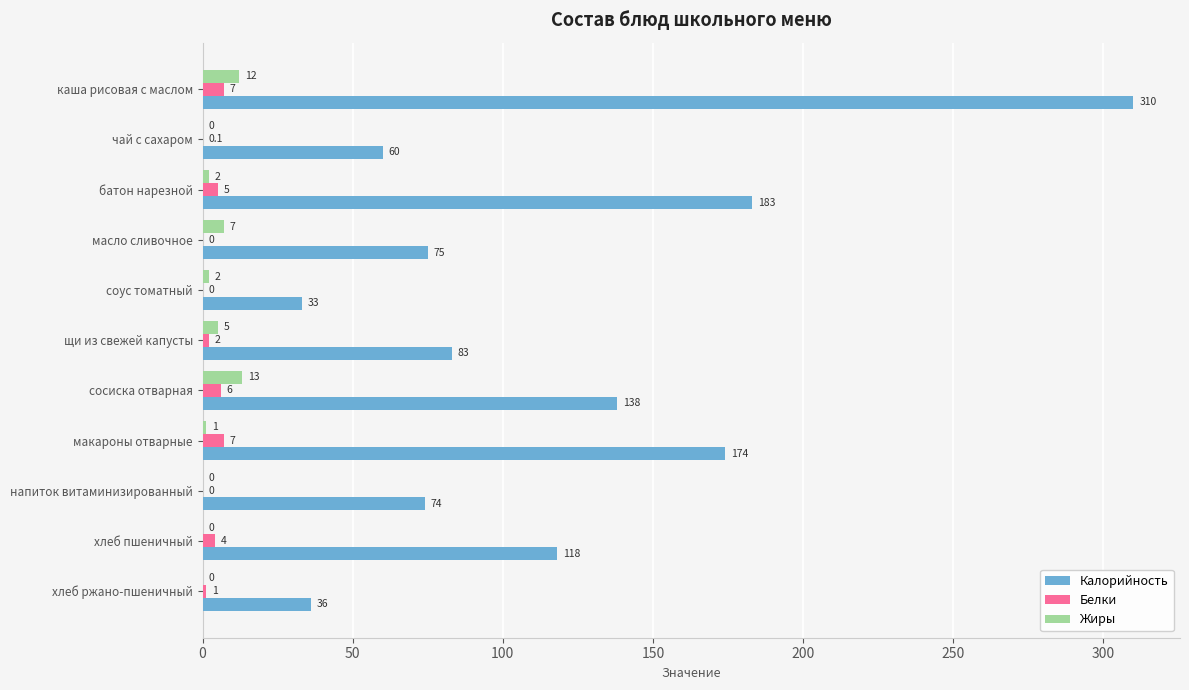

What is the maximum value shown in the chart?

310.0